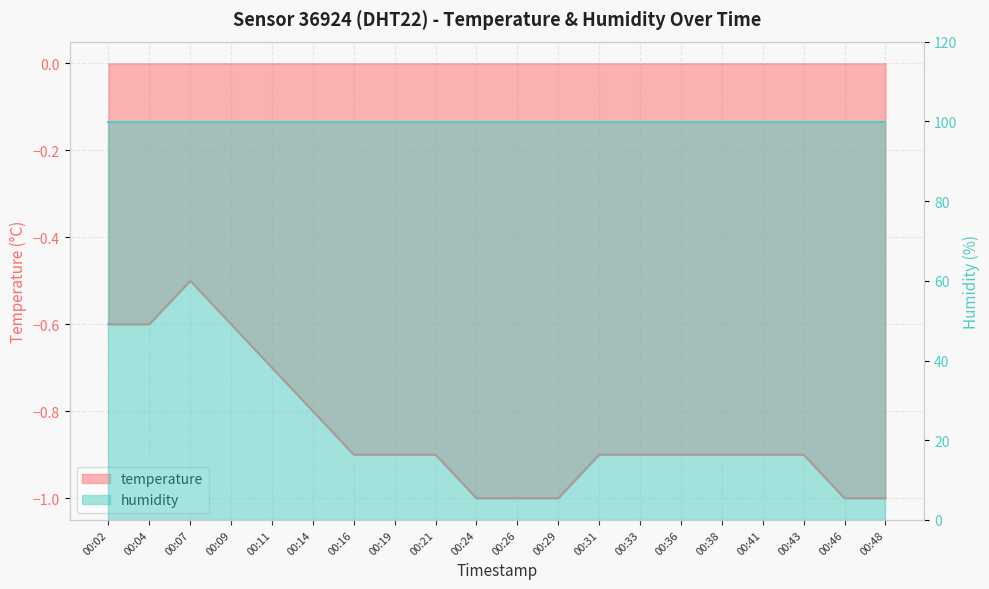

At which category does the chart reach its minimum across all series?

00:24